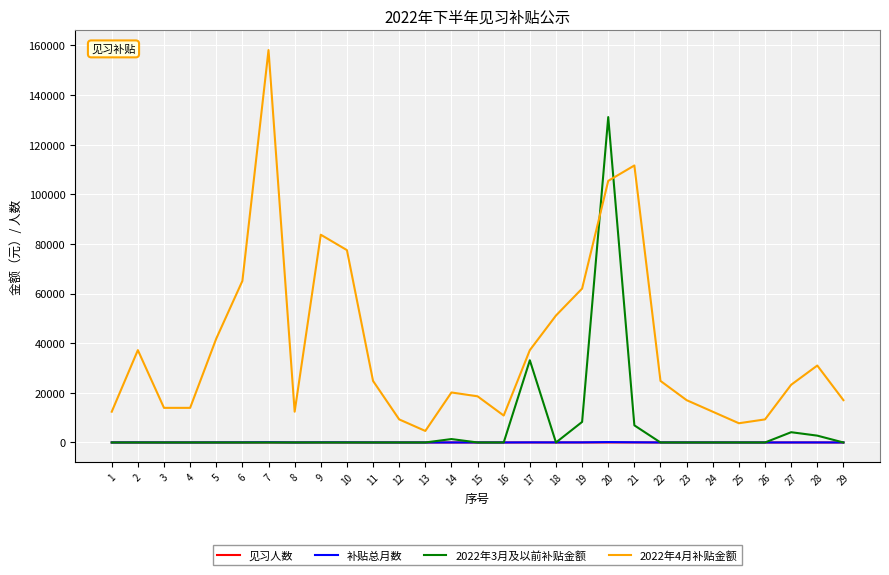

At which category is the sum across all series the highest?

20